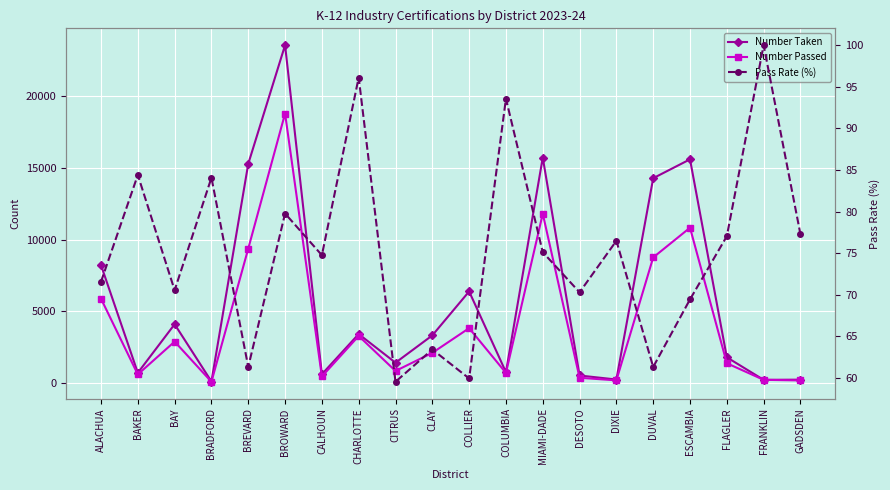

List the series in order of their peak value, lowest first.

Pass Rate (%), Number Passed, Number Taken